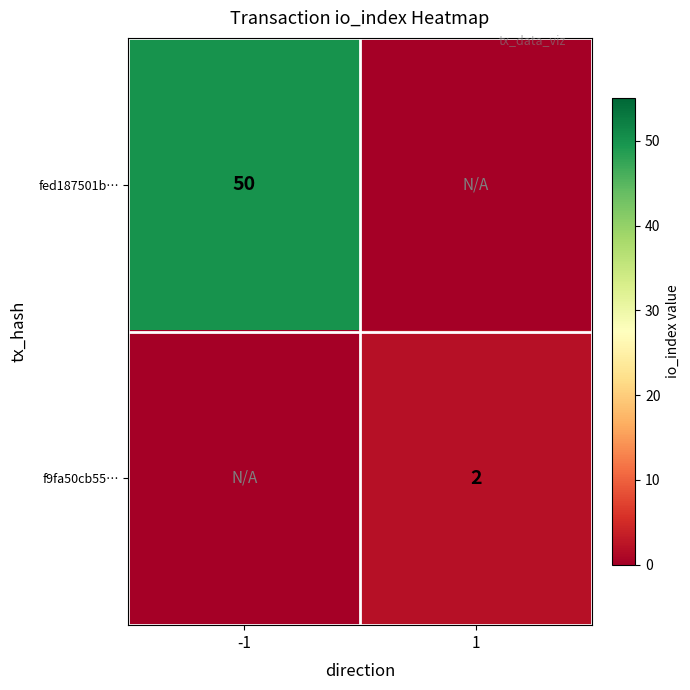

The f9fa50cb55… series shows 2 at 1. True or false?

True